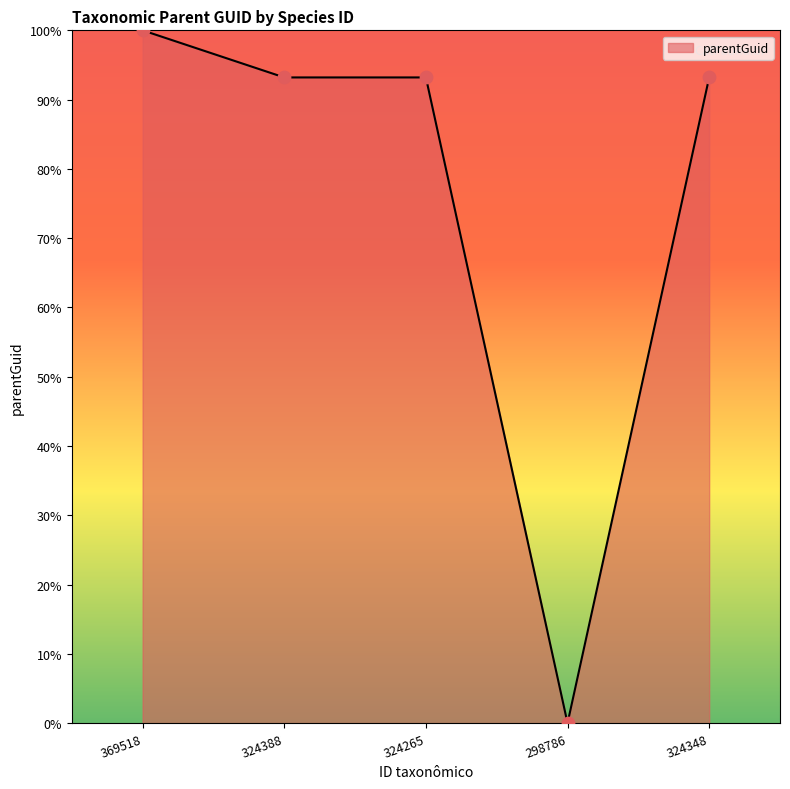

Between 369518 and 324265, which is larger?

369518